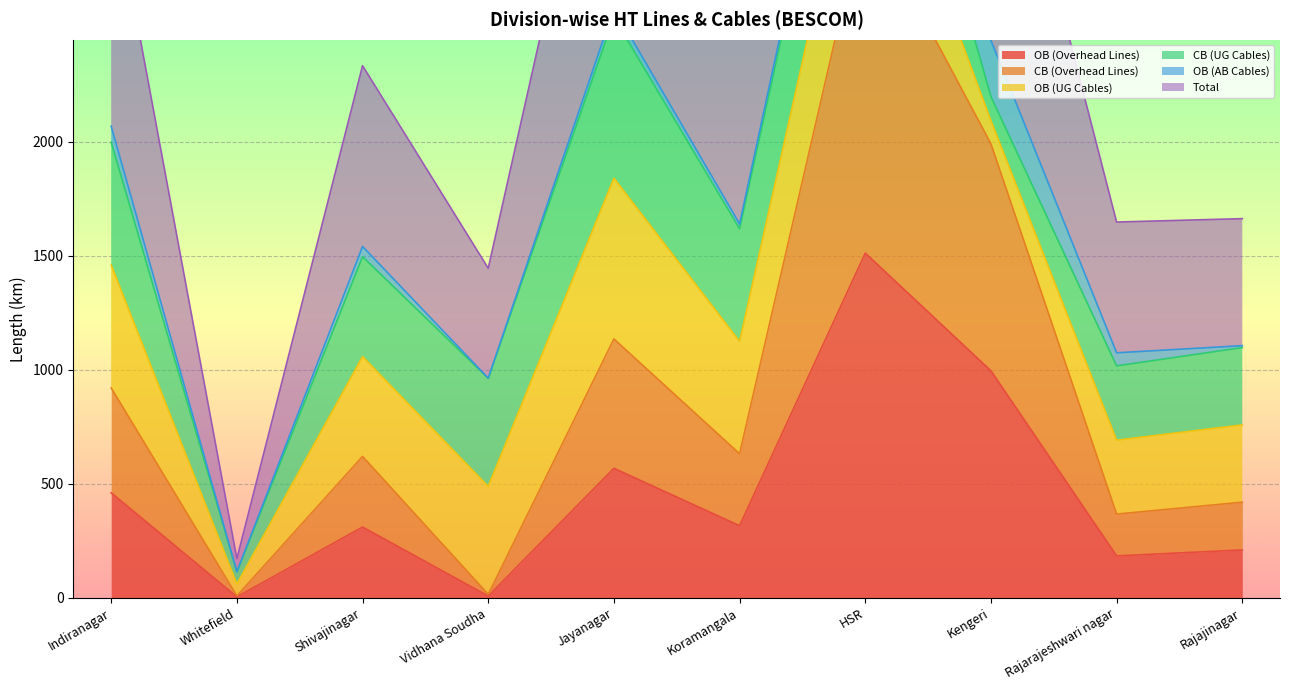

True or false: OB (Overhead Lines) has a value of 83.6 at Rajajinagar.

False